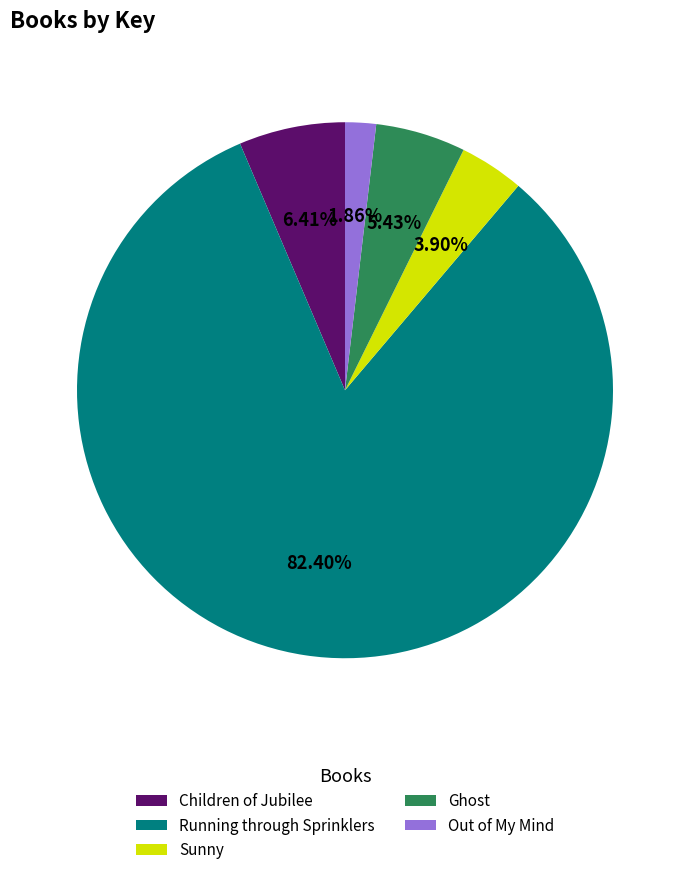

Which slice is the largest?

Running through Sprinklers